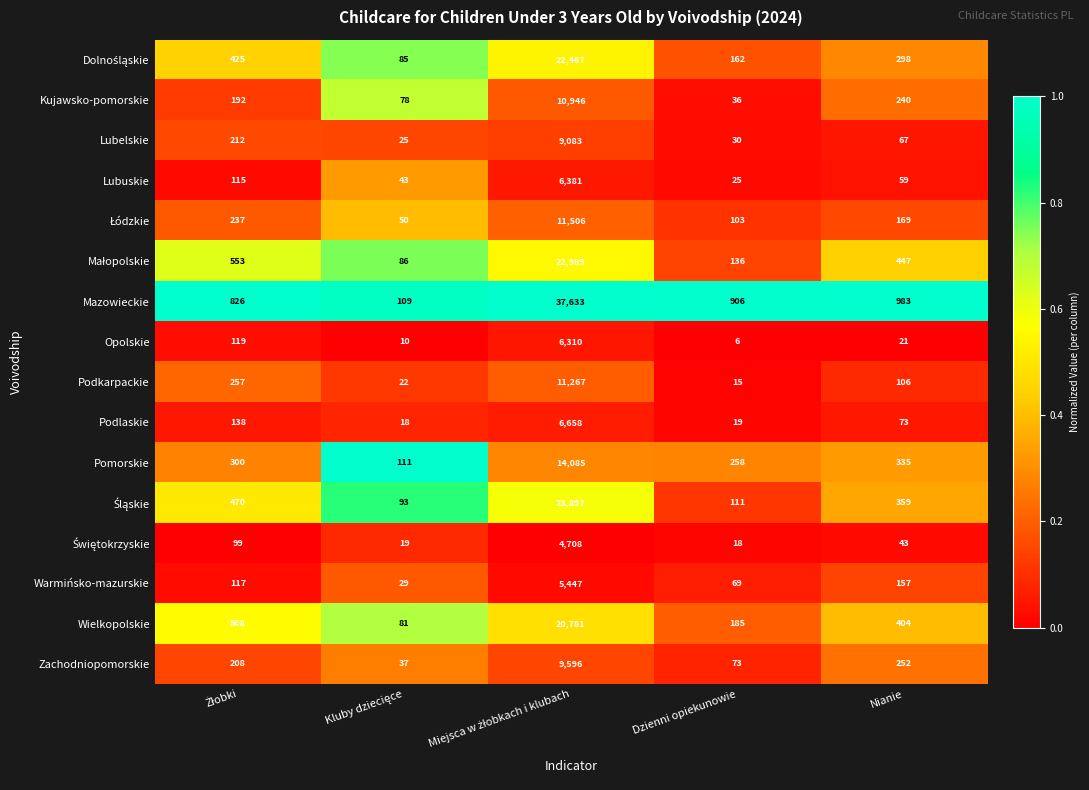

At which label is Pomorskie closest to 7098?

Nianie